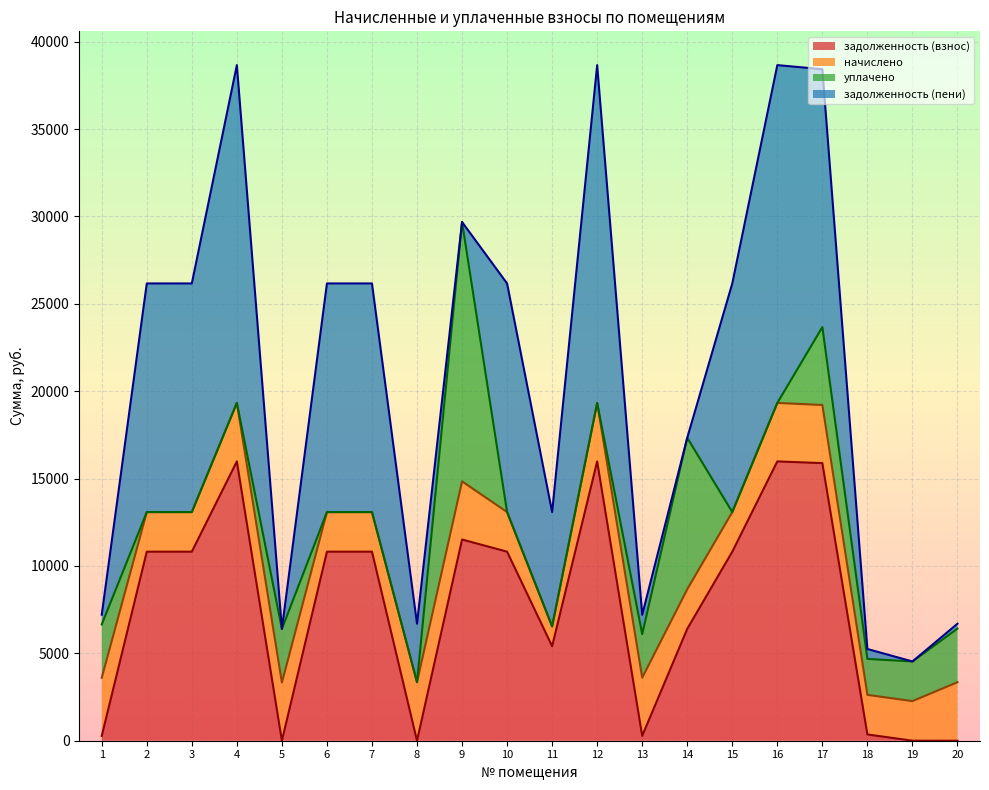

Which series ends up on top after the final intersection of уплачено and задолженность (взнос)?

уплачено